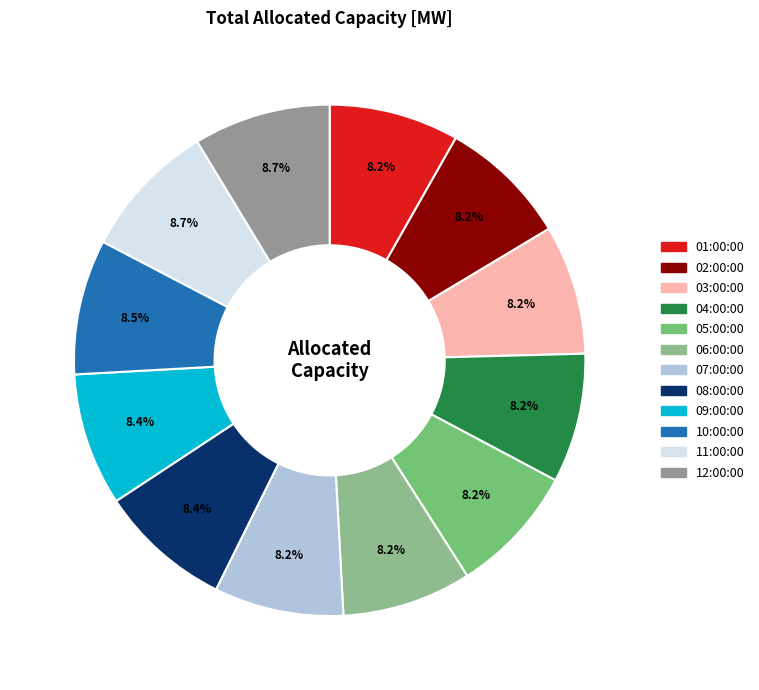

To the nearest percent, what percentage of the pie is 09:00:00?

8%